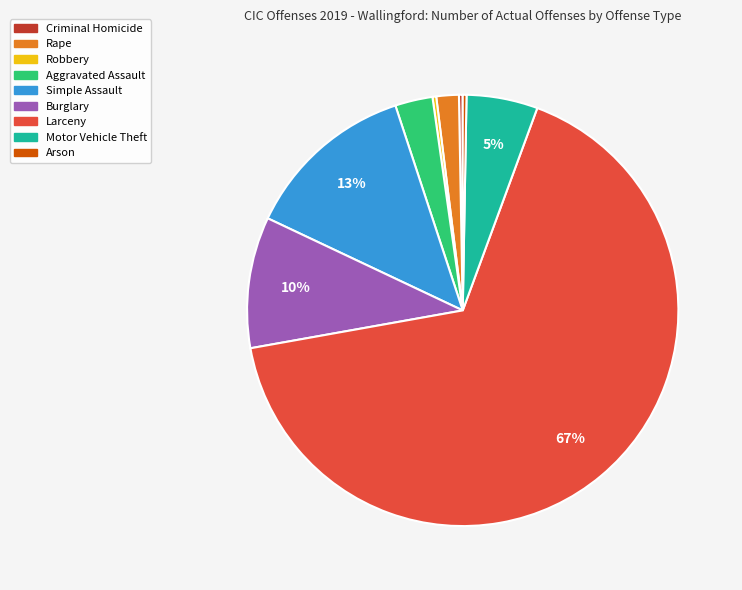

Which has a higher value, Rape or Arson?

Rape